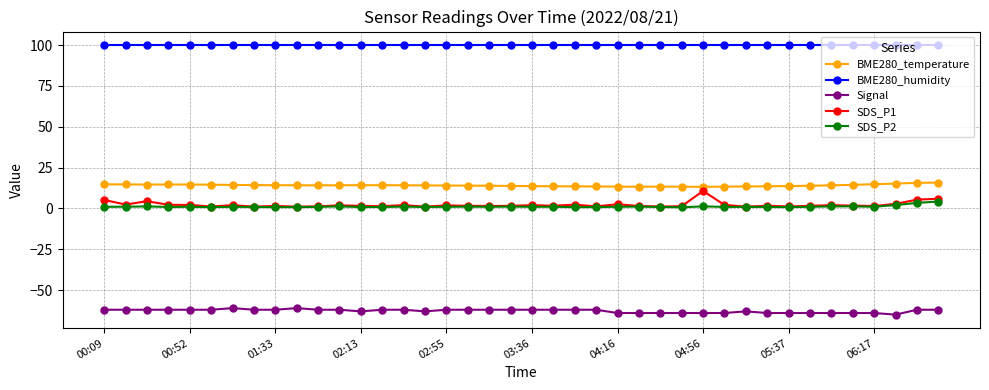

True or false: SDS_P2 and Signal intersect in this chart.

False